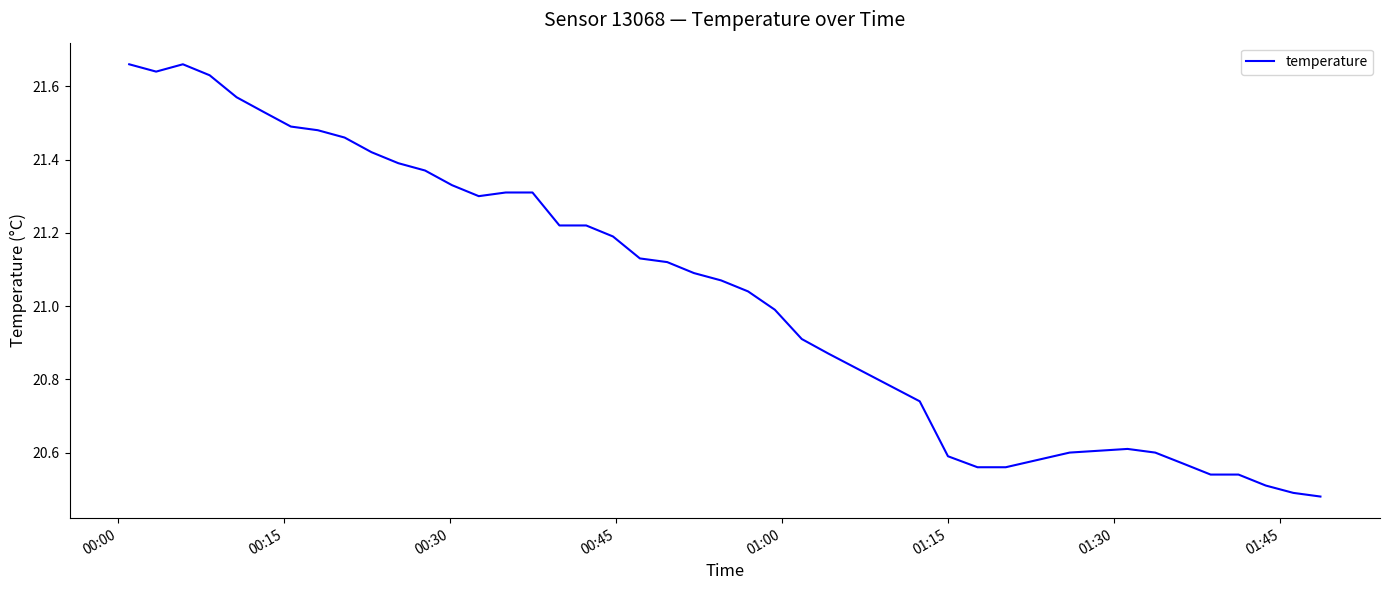

What is the difference between the maximum and minimum values?

1.2